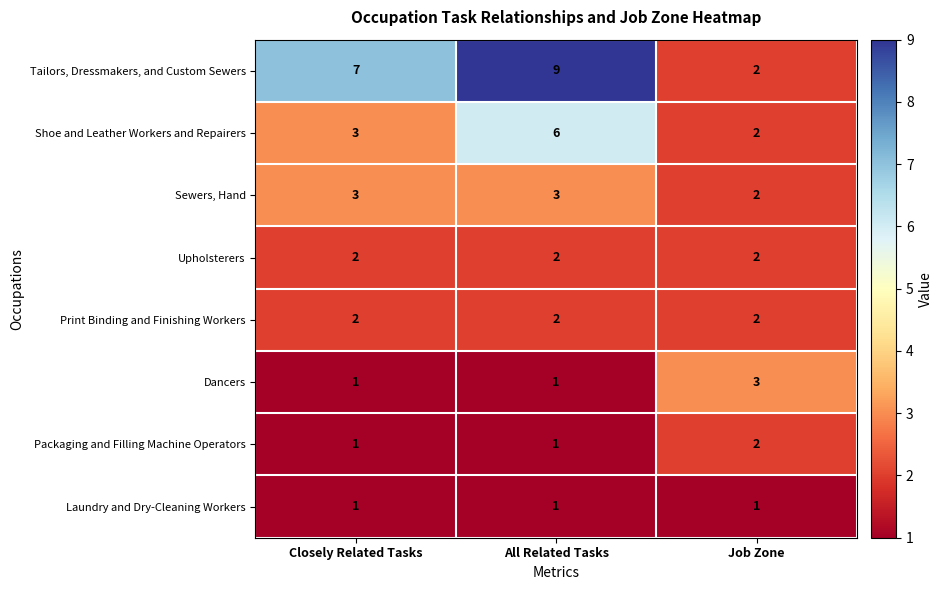

What value does the Tailors, Dressmakers, and Custom Sewers series have at Closely Related Tasks?

7